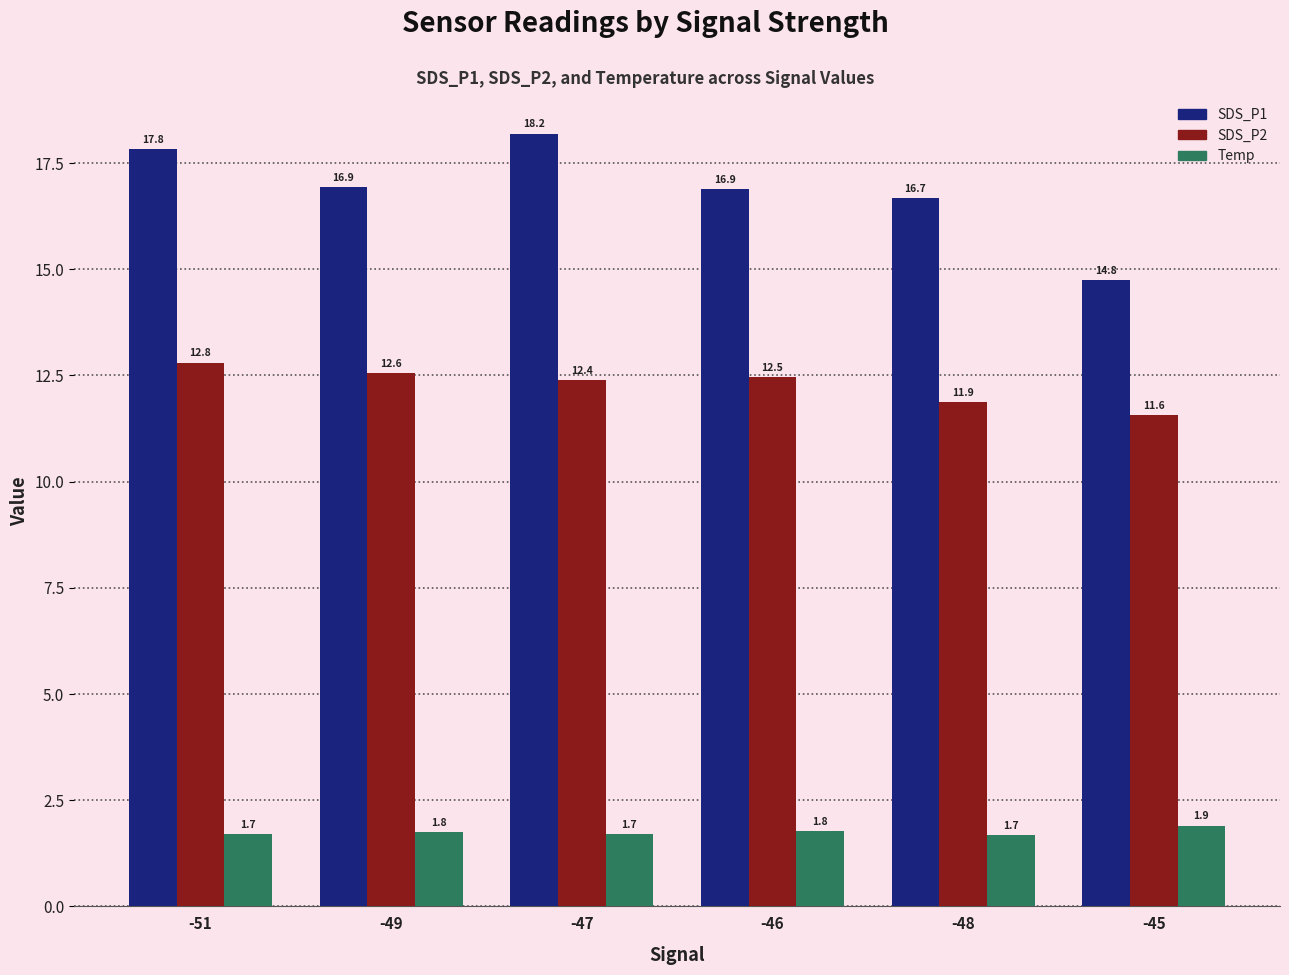

Are the bars horizontal?

No